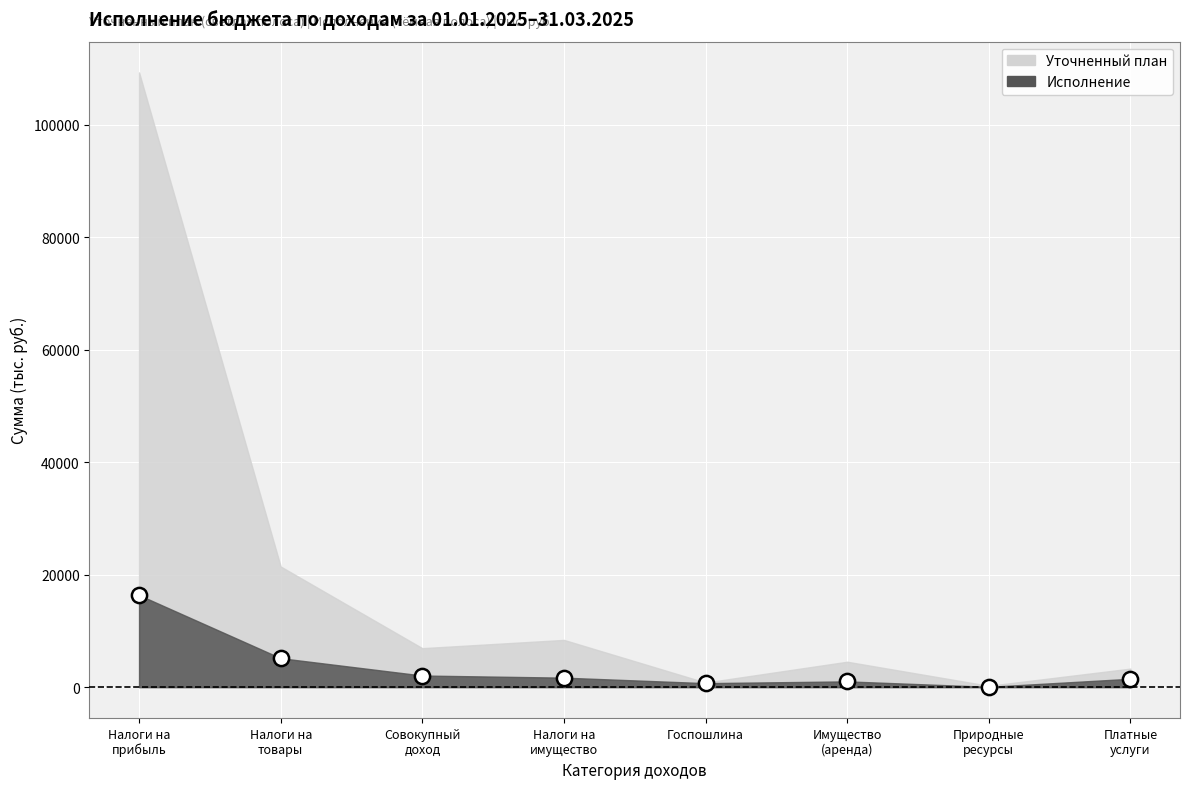

What is the range of Y values (max minus min)?

16316.9